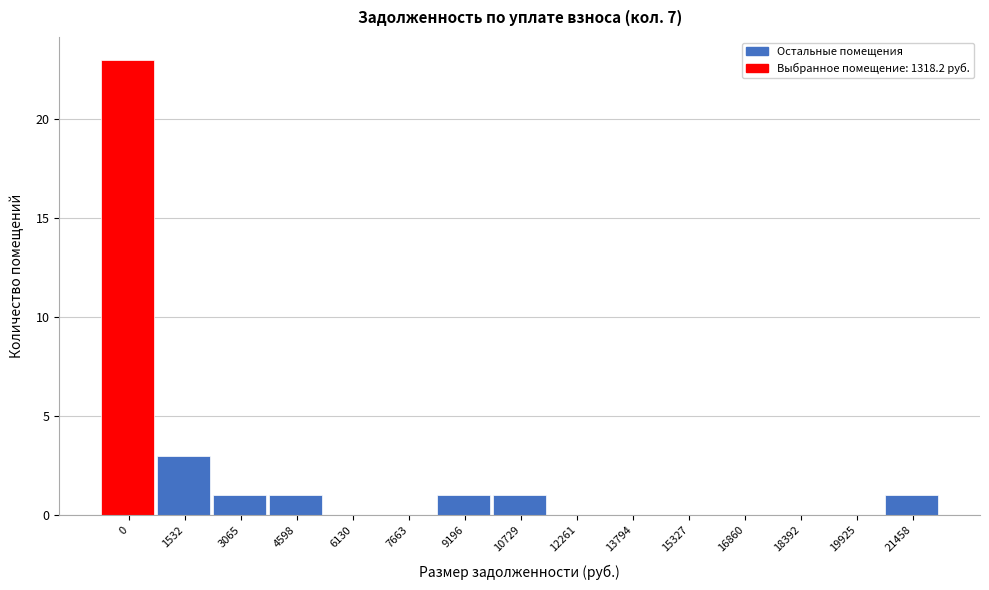

Reading right to left, transcribe all the data shown in this chart.

21458=1	19925=0	18392=0	16860=0	15327=0	13794=0	12261=0	10729=1	9196=1	7663=0	6130=0	4598=1	3065=1	1532=3	0=23